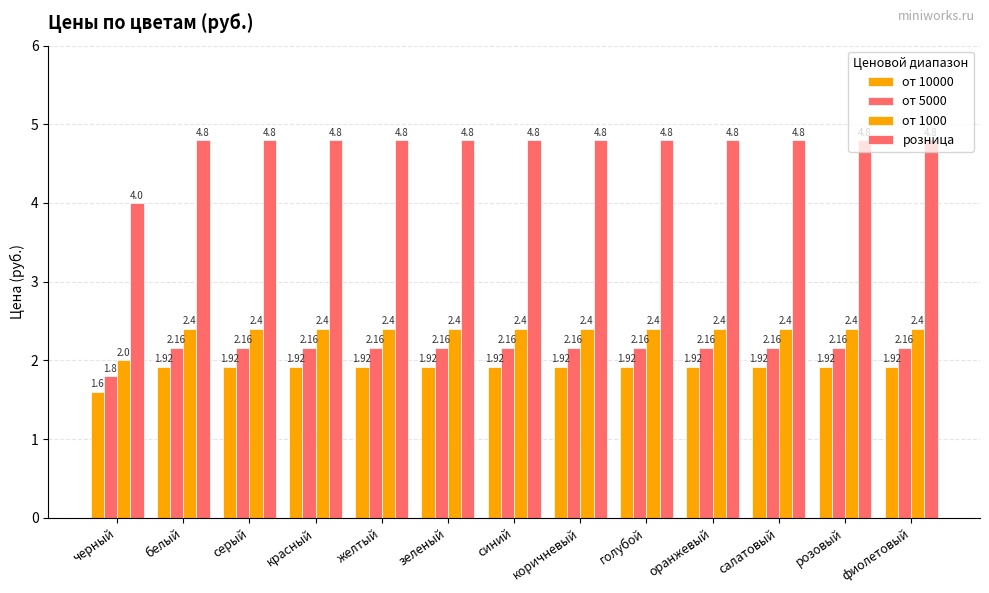

At голубой, list the series in order from smallest to largest.

от 10000, от 5000, от 1000, розница